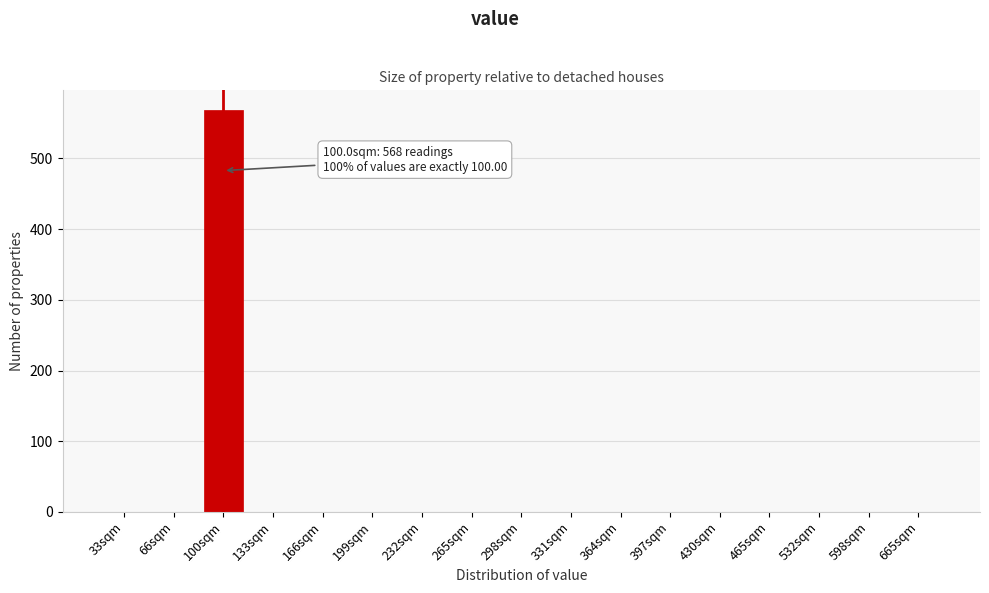

Reading left to right, list all the values displayed in this chart.

33sqm=0	66sqm=0	100sqm=568	133sqm=0	166sqm=0	199sqm=0	232sqm=0	265sqm=0	298sqm=0	331sqm=0	364sqm=0	397sqm=0	430sqm=0	465sqm=0	532sqm=0	598sqm=0	665sqm=0